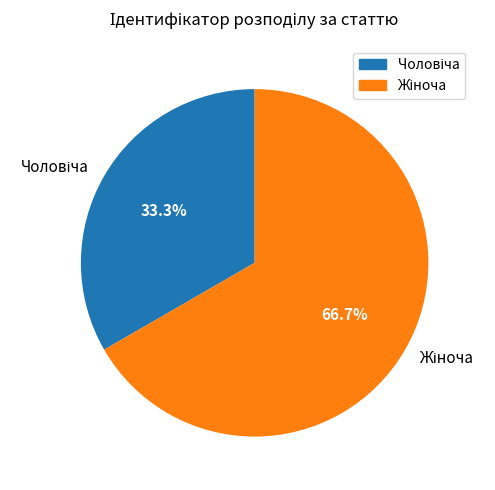

To the nearest percent, what is the difference between the largest and smallest slice percentages?

33%